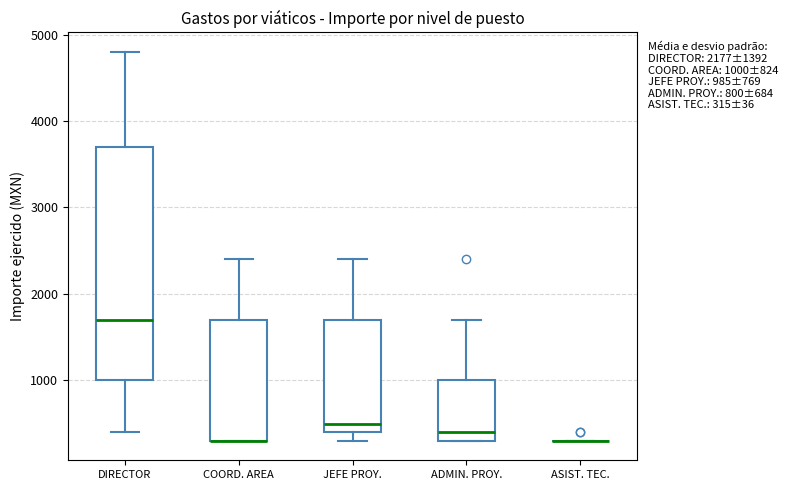

Which box is the tallest, from its lower edge to its upper edge?

DIRECTOR